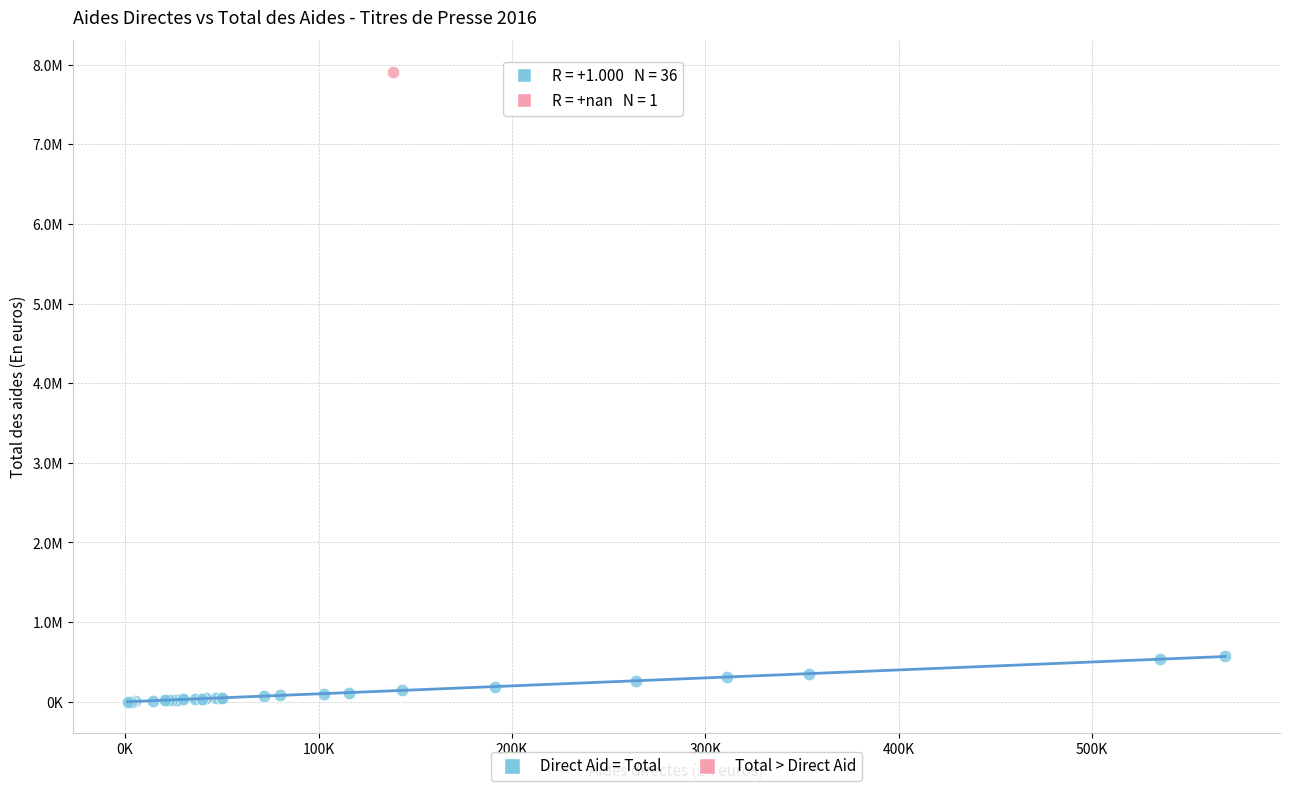

What are all the series names shown in the legend?

Direct Aid = Total, Total > Direct Aid